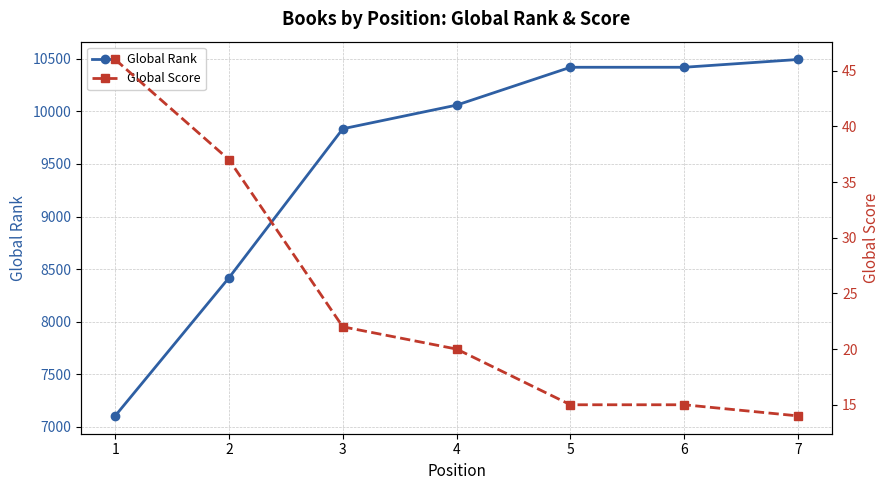

How many distinct data groups are displayed?

2